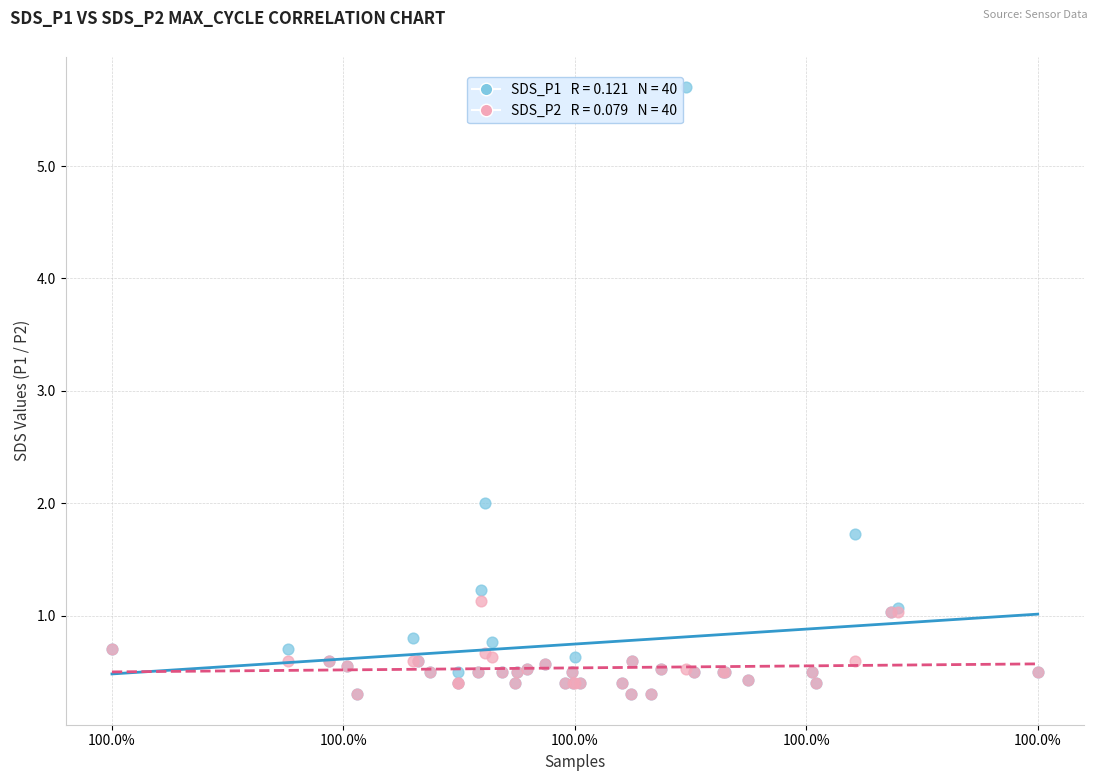

Across all series, what Y value is closest to 3?

2.0